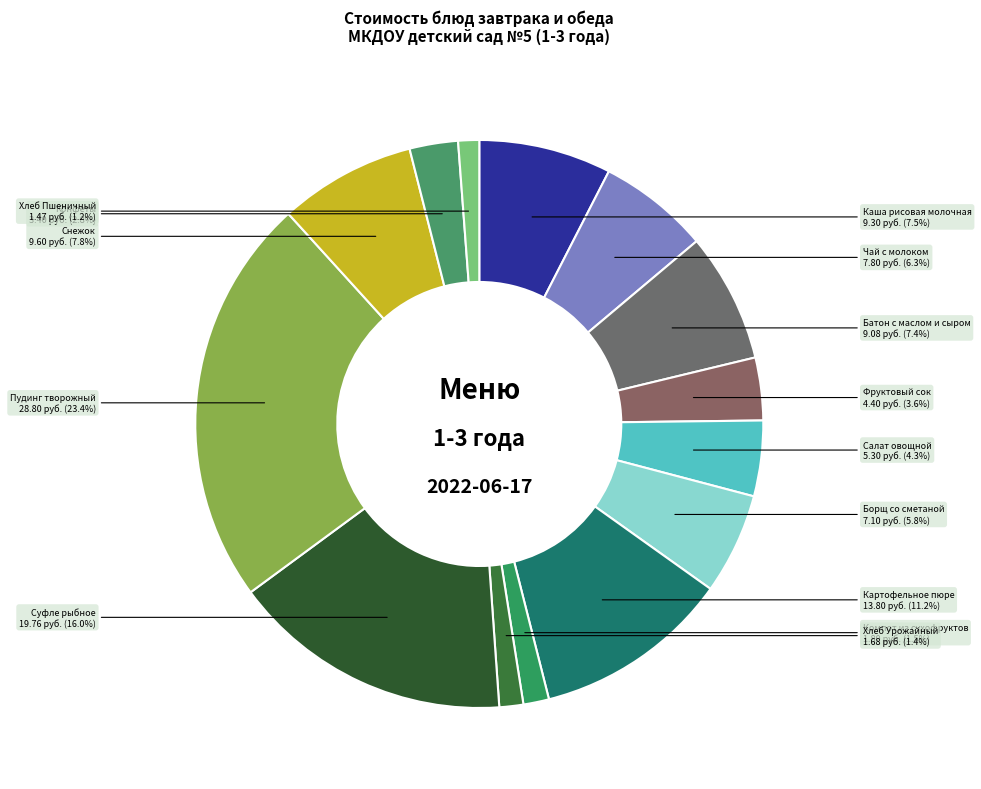

Does Хлеб Пшеничный represent more than half of the total?

No